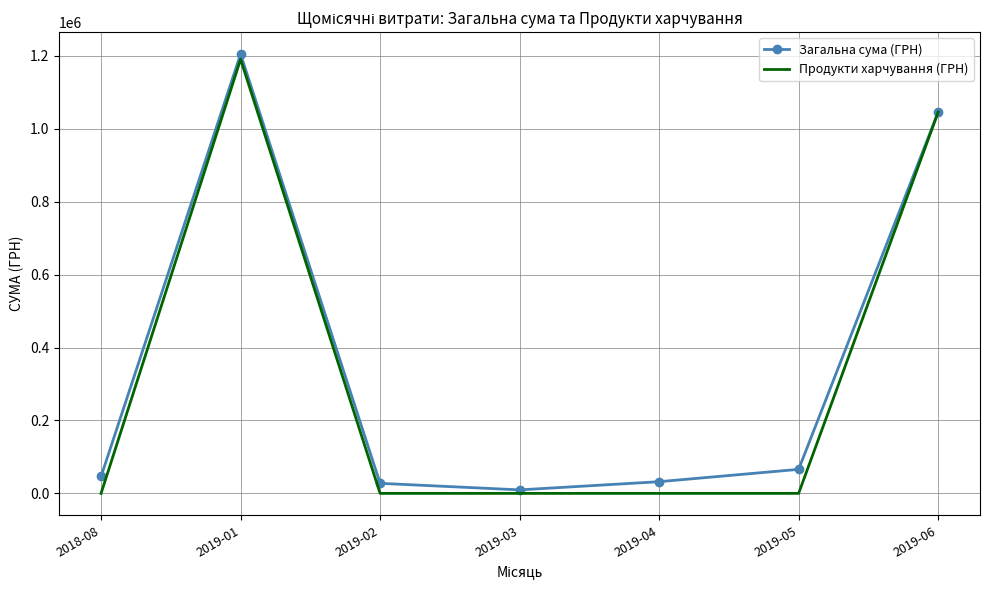

Rank the series by their average value, from lowest to highest.

Продукти харчування (ГРН), Загальна сума (ГРН)